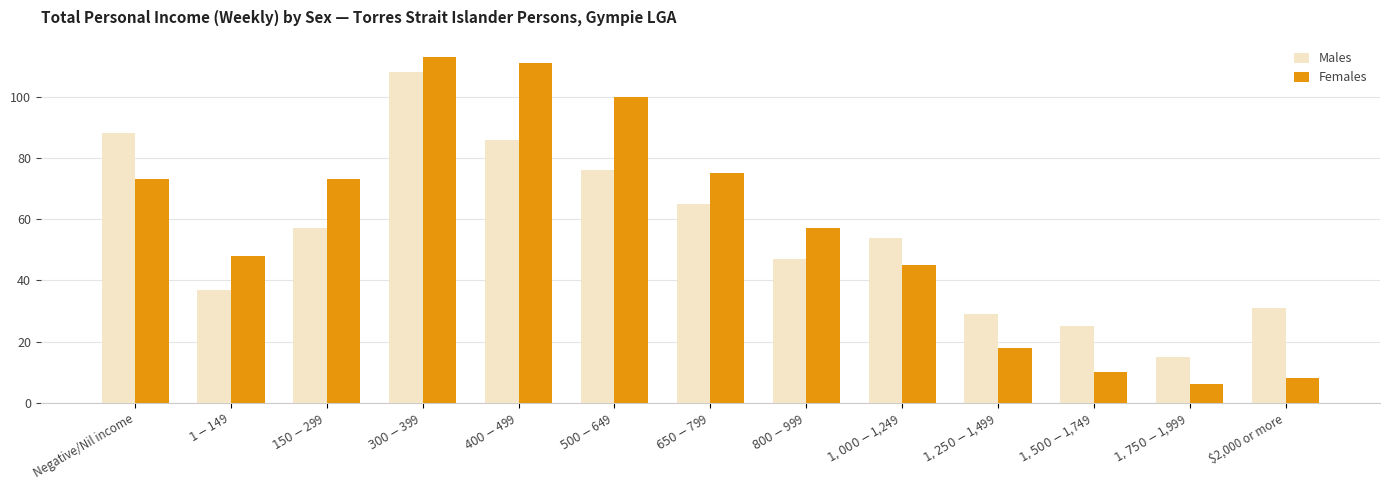

At which category is the sum across all series the highest?

$300-$399